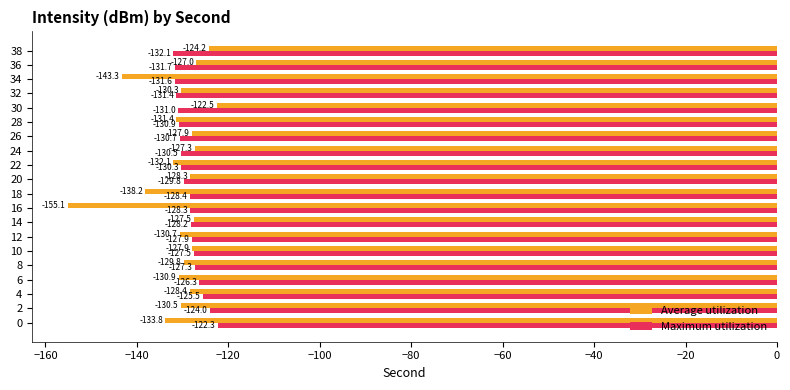

At how many categories does at least one series exceed -140?

20